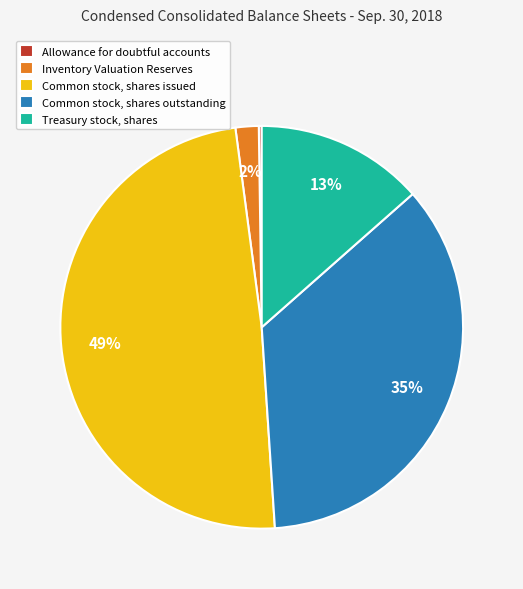

To the nearest percent, what is the difference between the largest and smallest slice percentages?

49%